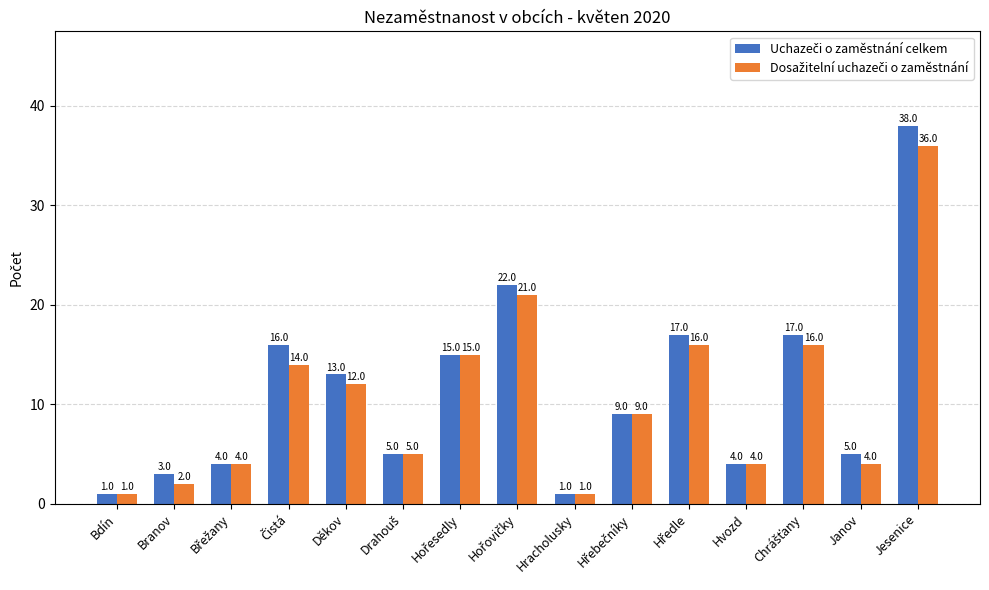

At which category is the sum across all series the highest?

Jesenice